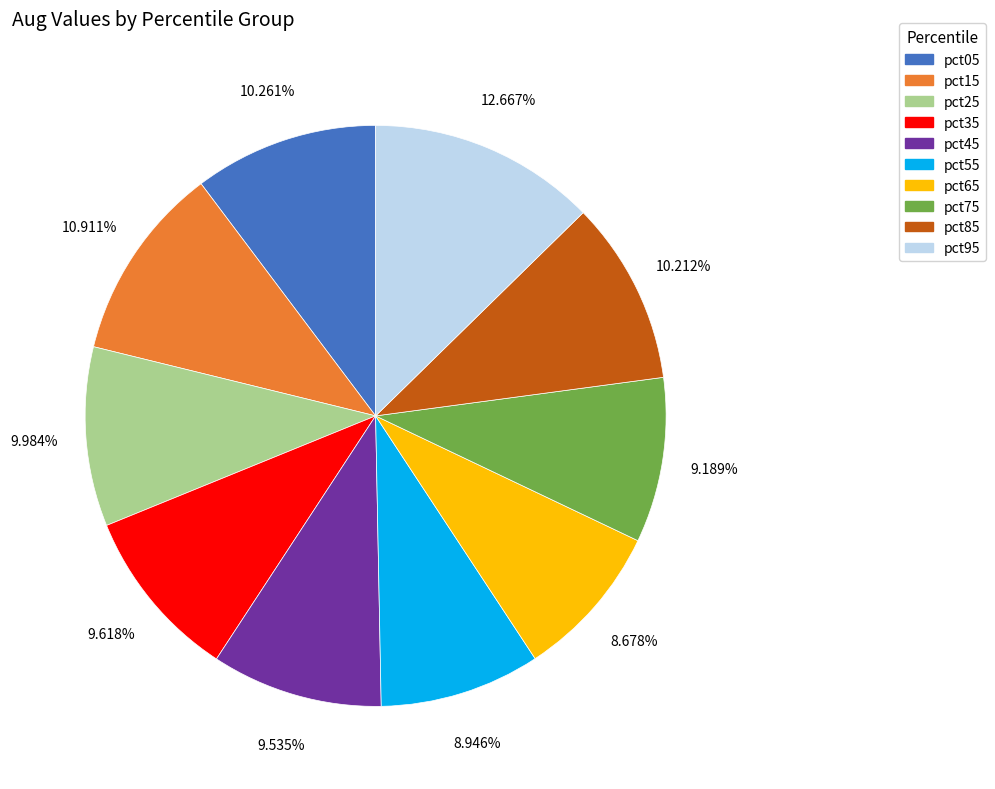

Which has a higher value, pct55 or pct35?

pct35